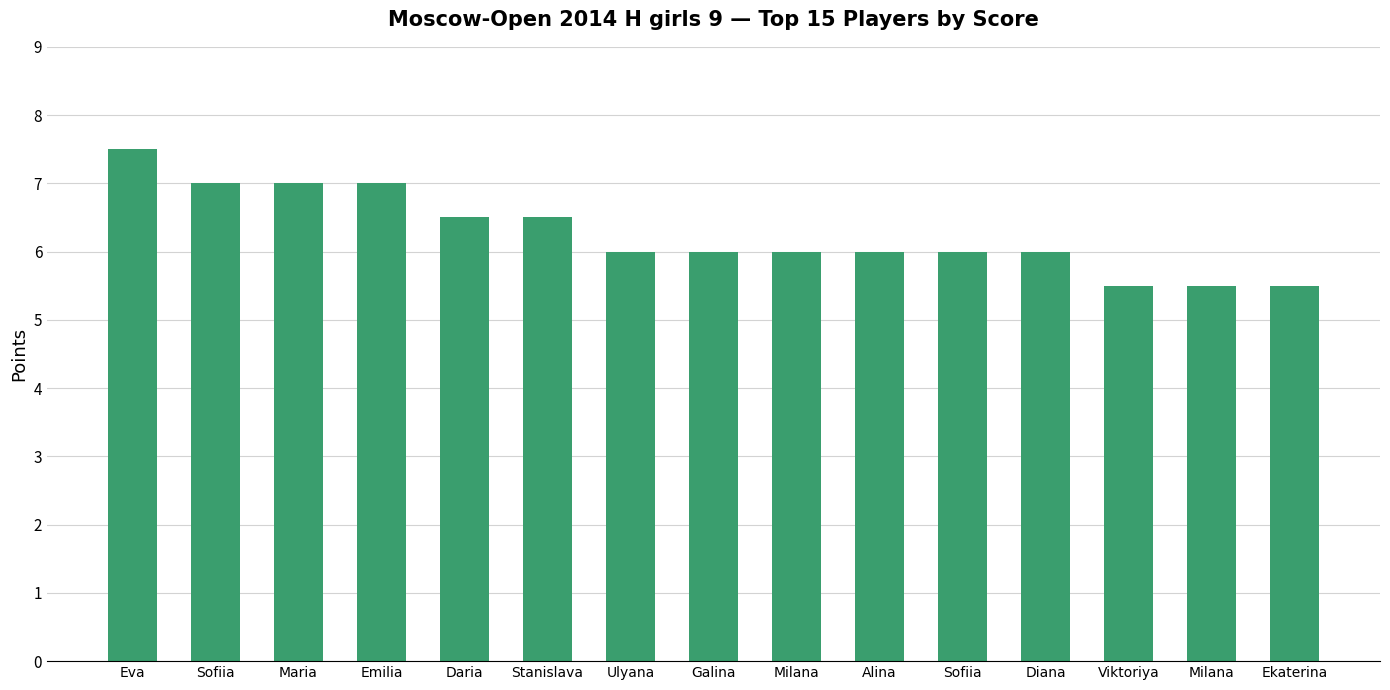

What is the sum of all values?

94.0